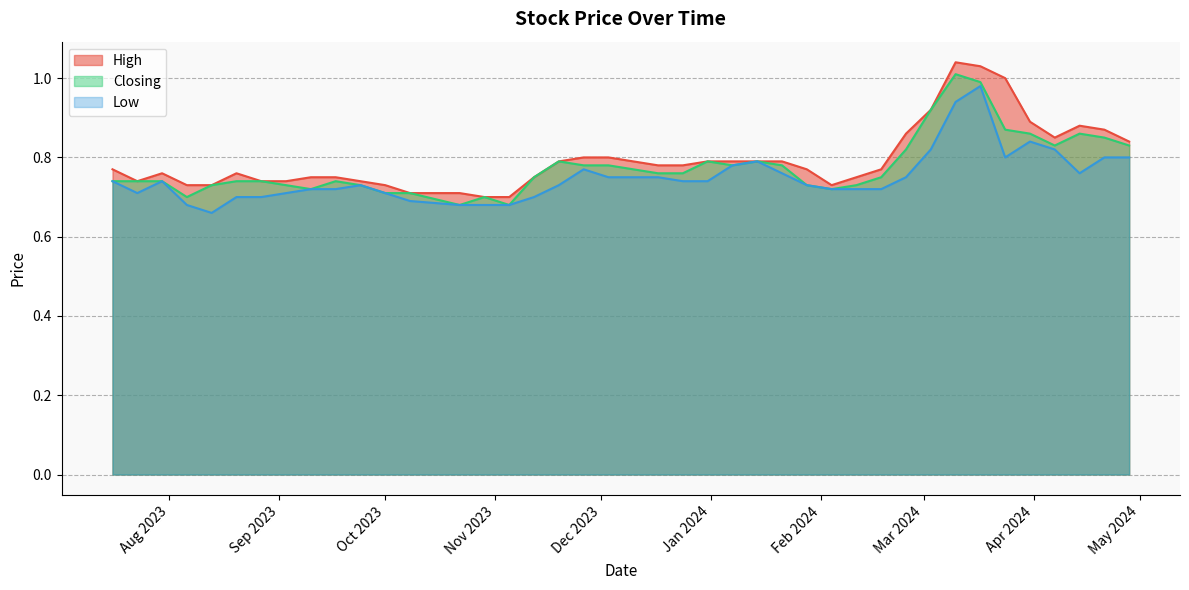

At how many categories does at least one series exceed 1?

2